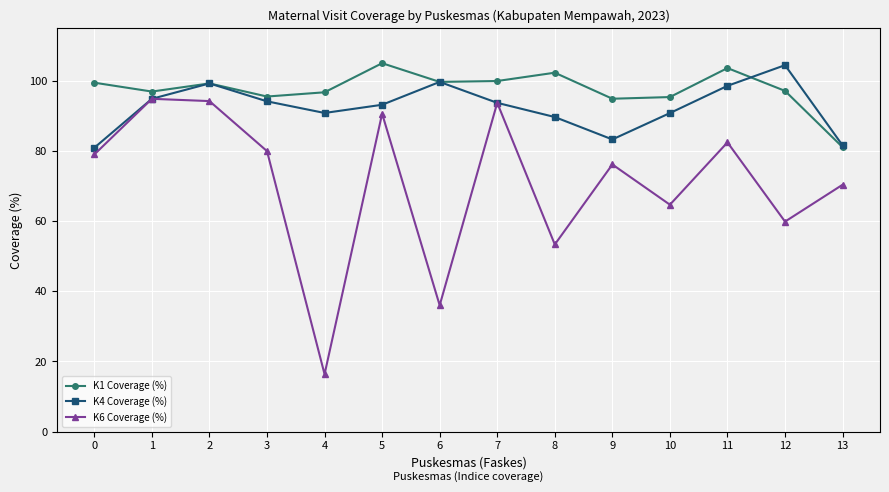

What is the approximate value of K4 Coverage (%) at 9?

83.3